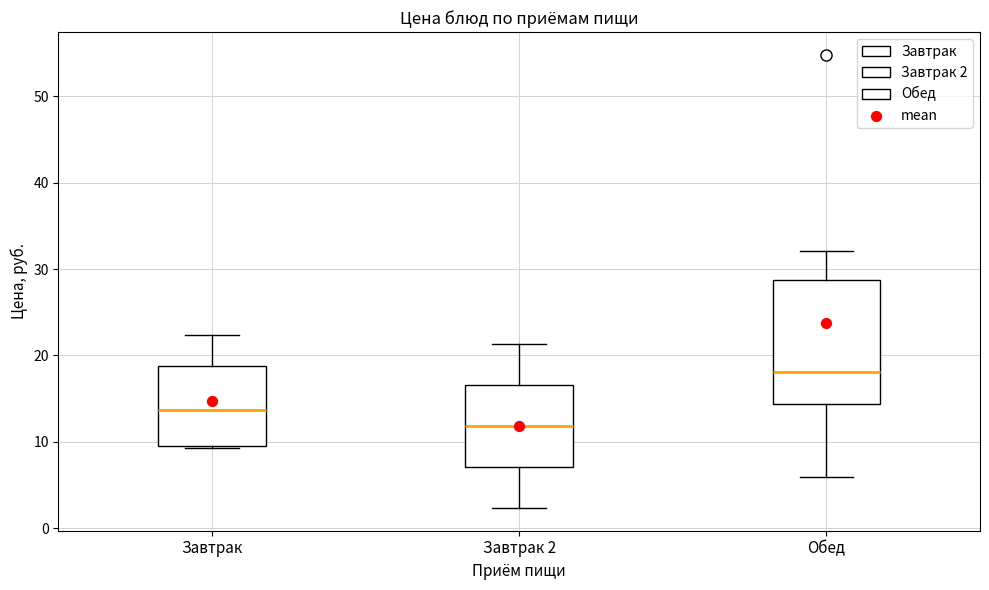

Which box is the tallest, from its lower edge to its upper edge?

Обед